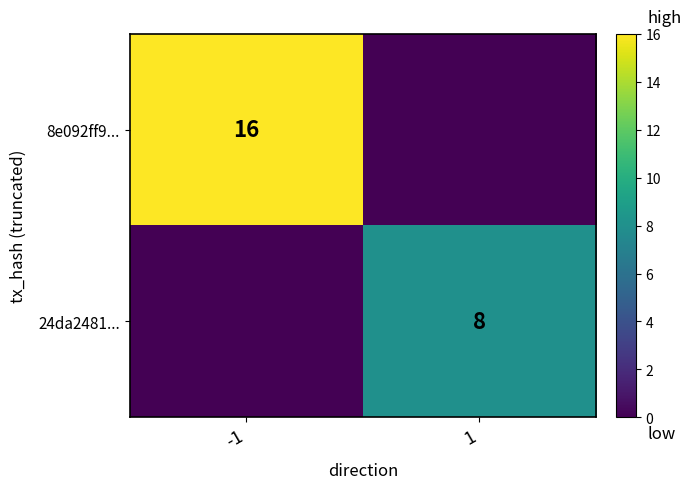

True or false: 24da2481... has a value of 8 at 1.

True